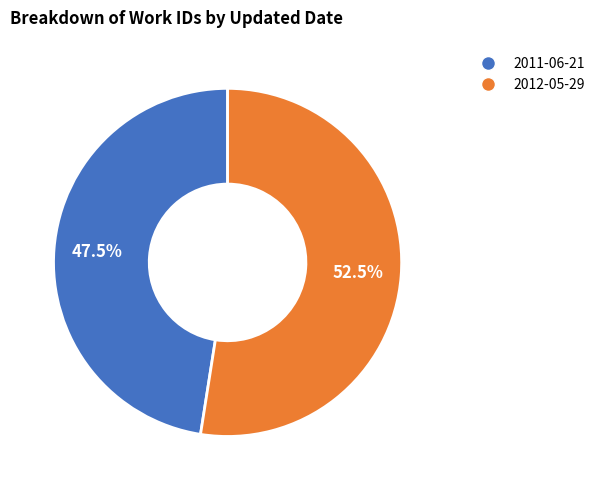

Is there a majority slice in this chart?

Yes